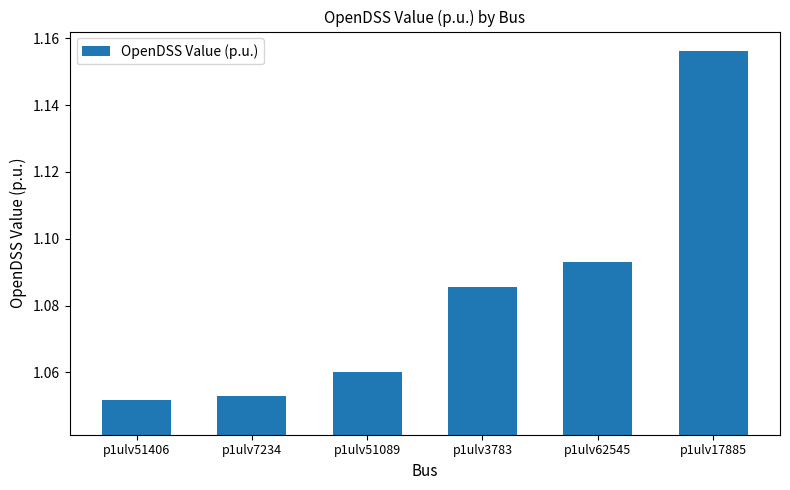

How many distinct data groups are displayed?

1